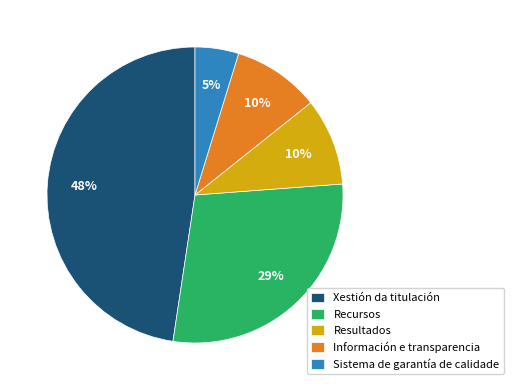

Between Resultados and Xestión da titulación, which is larger?

Xestión da titulación